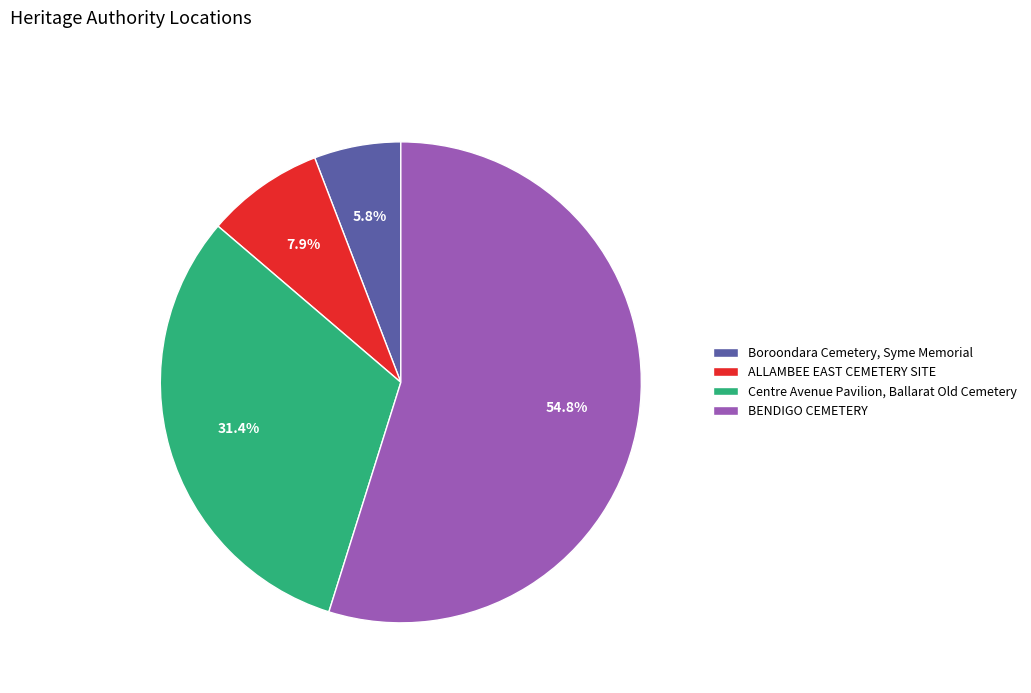

Does Boroondara Cemetery, Syme Memorial represent more than half of the total?

No